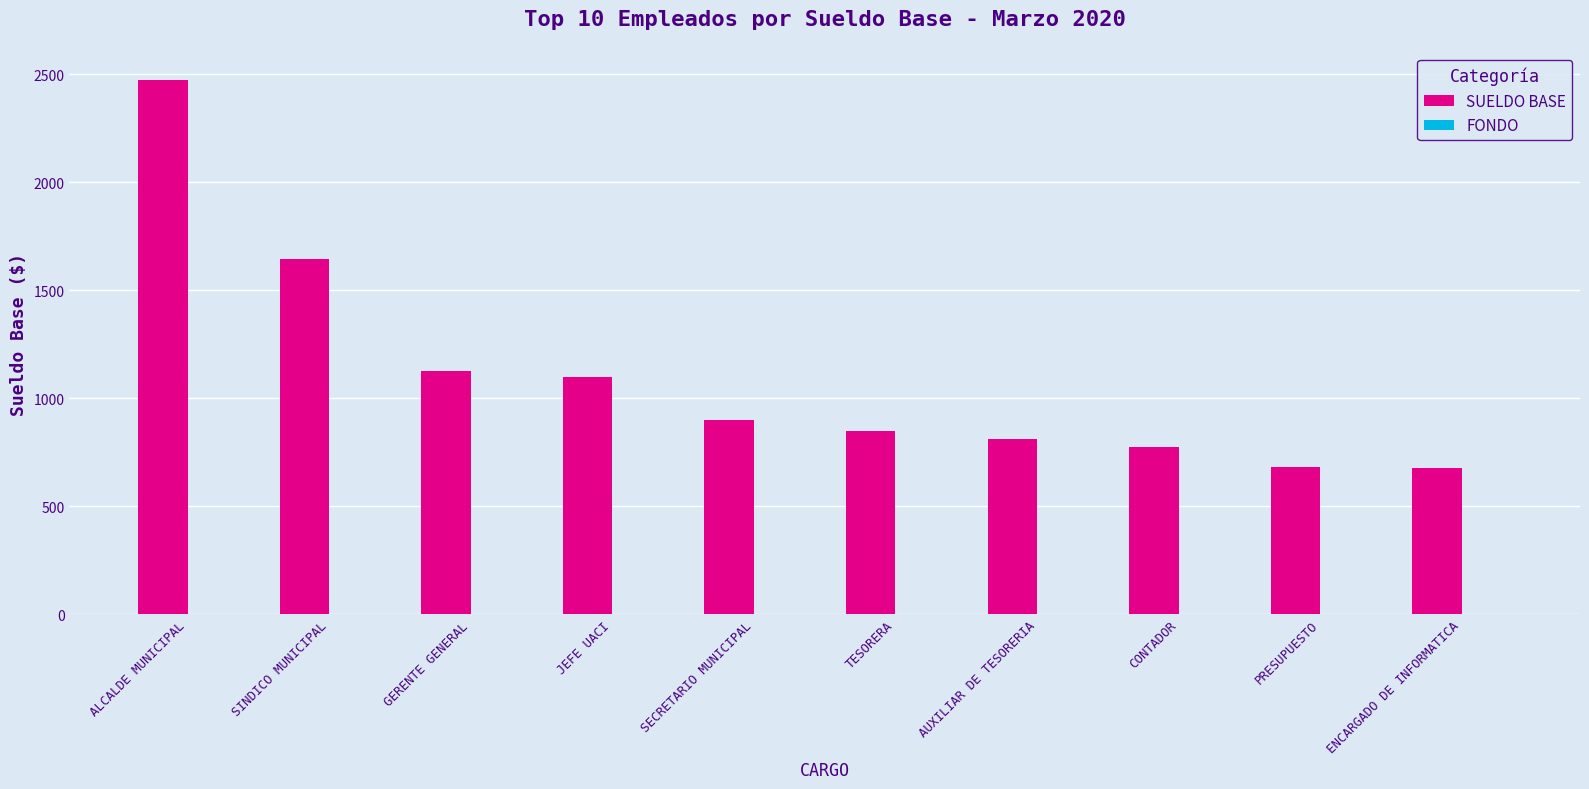

Which series has the largest total across all categories?

SUELDO BASE